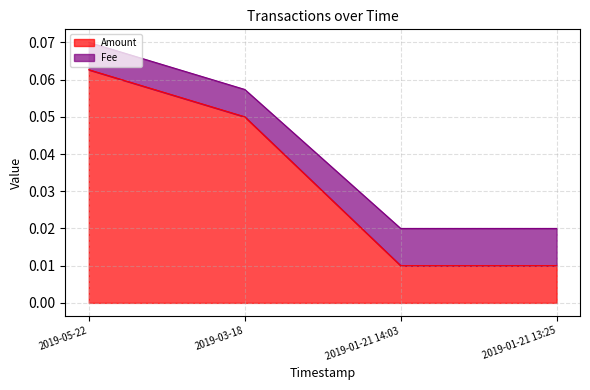

List the labels in order of value, smallest first.

2019-01-21 14:03, 2019-01-21 13:25, 2019-03-18, 2019-05-22